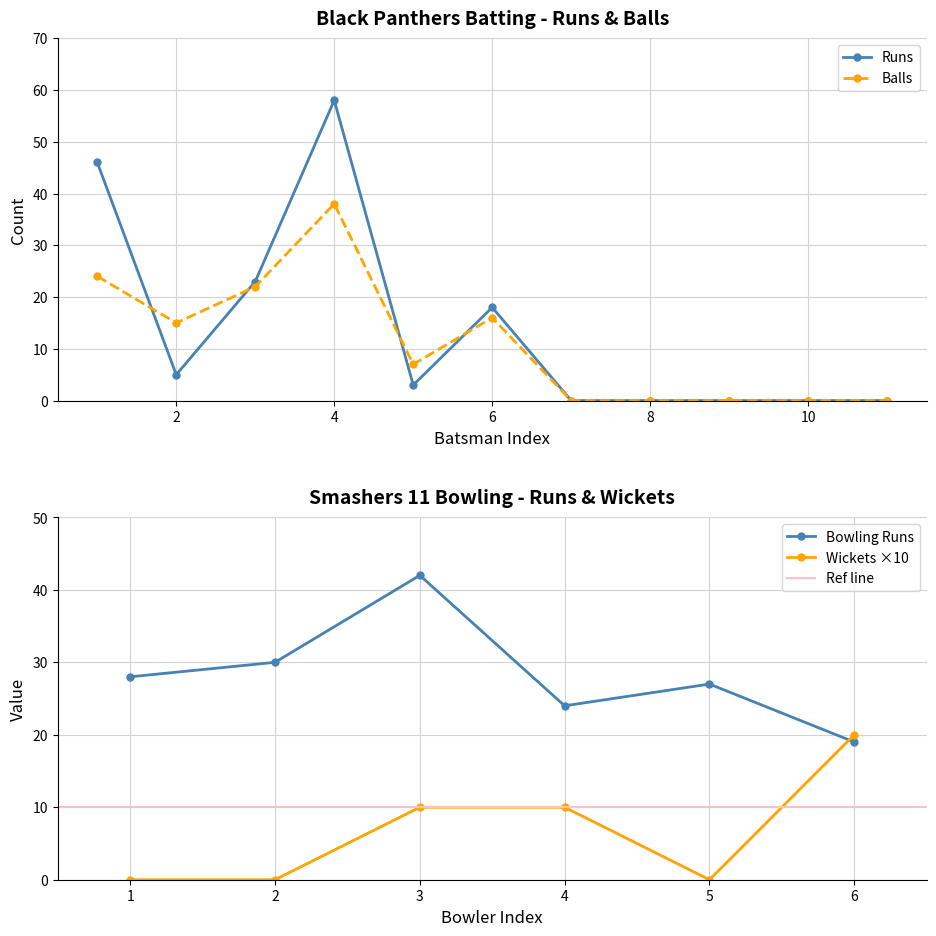

At which category does Runs reach its first local valley?

2